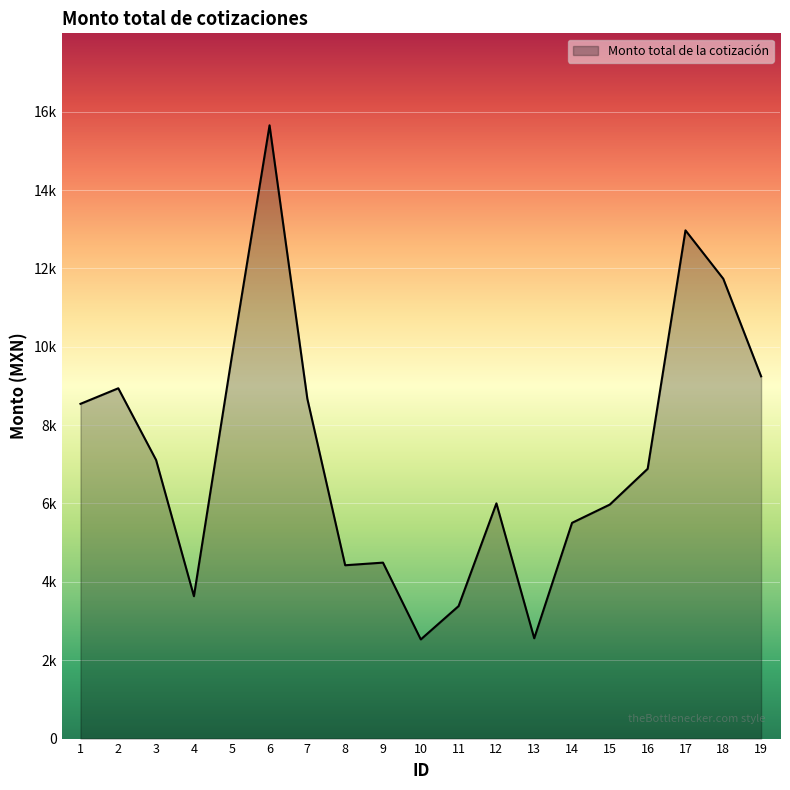

Does the chart display data point markers on the line(s)?

No